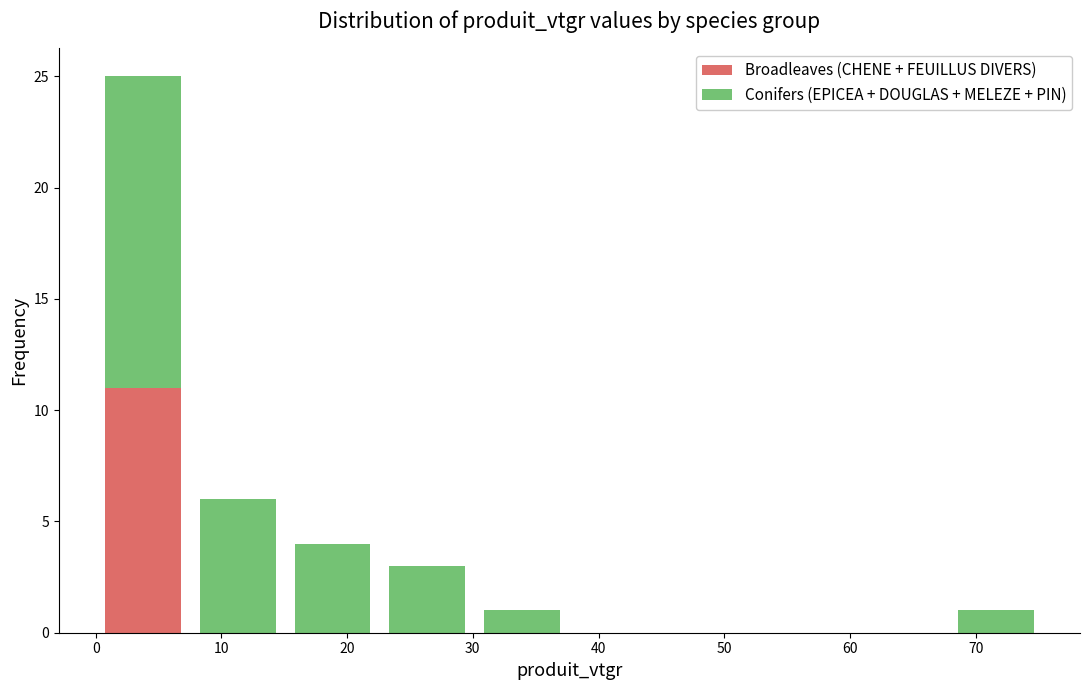

What is the total height of the stacked bar covering 15 to 23 on the x-axis? Neither the bar edges nor the heights are printed on the chart, so give them approximately, as read against the axes.

4